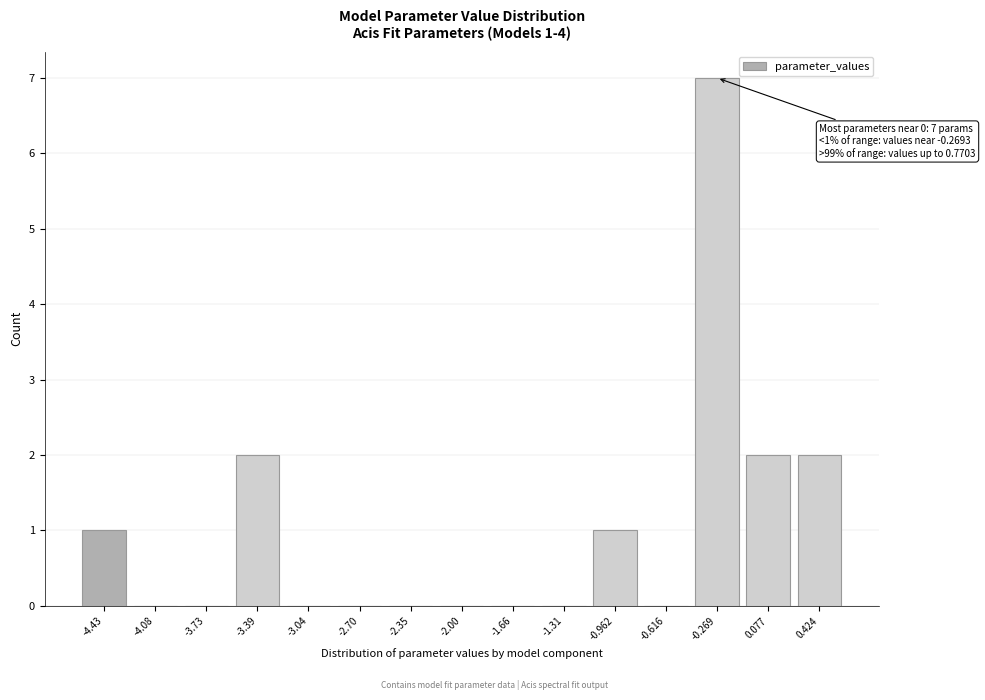

Reading right to left, transcribe all the data shown in this chart.

0.424=2	0.077=2	-0.269=7	-0.616=0	-0.962=1	-1.31=0	-1.66=0	-2.00=0	-2.35=0	-2.70=0	-3.04=0	-3.39=2	-3.73=0	-4.08=0	-4.43=1